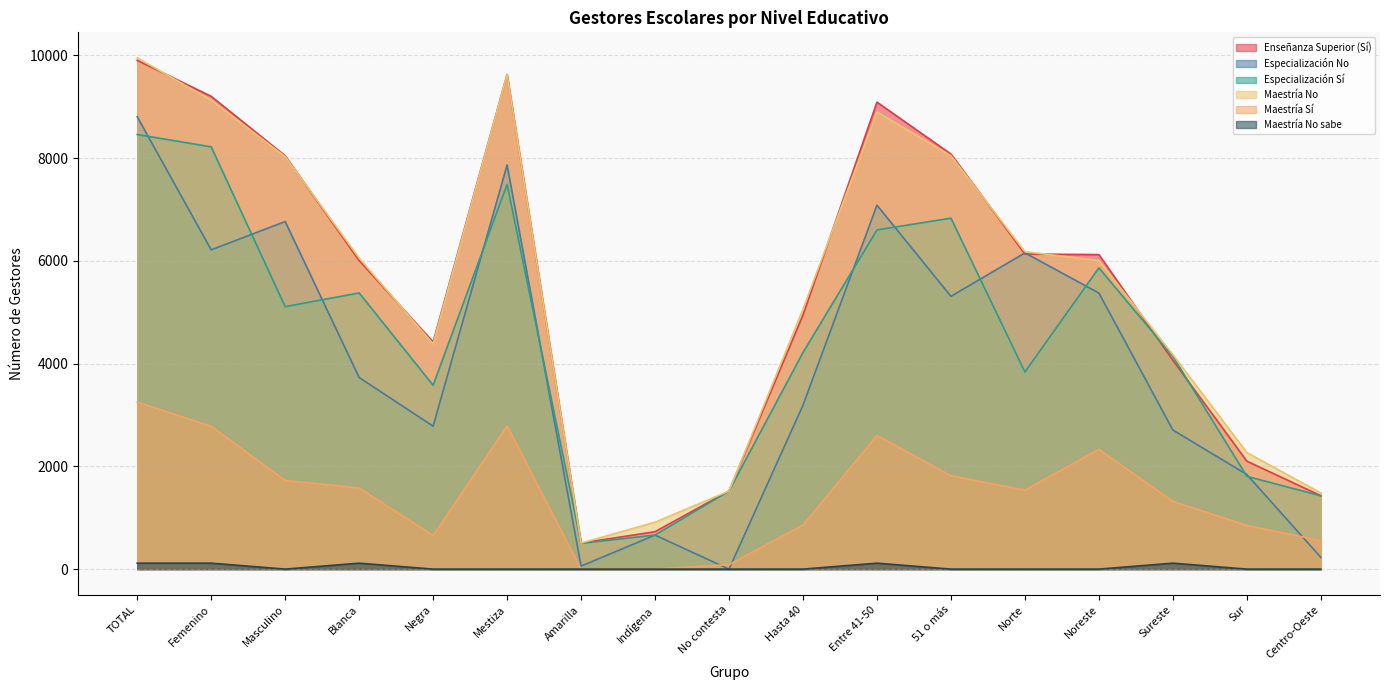

Between Sureste and Negra, which is larger?

Negra